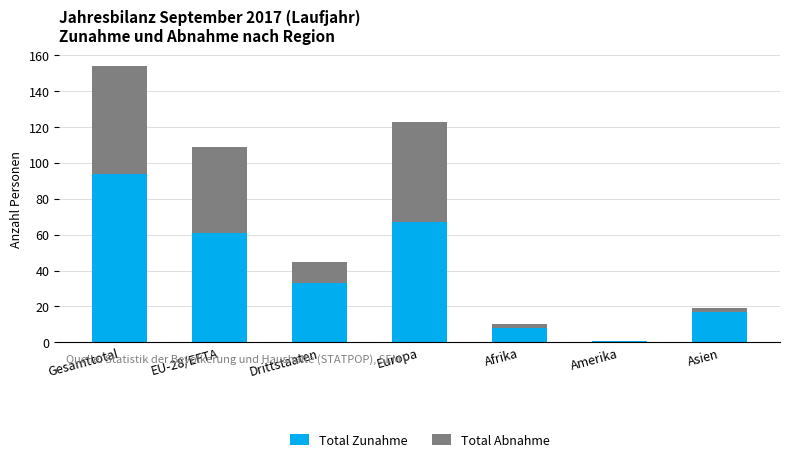

What is the total value across all series at Drittstaaten?

45